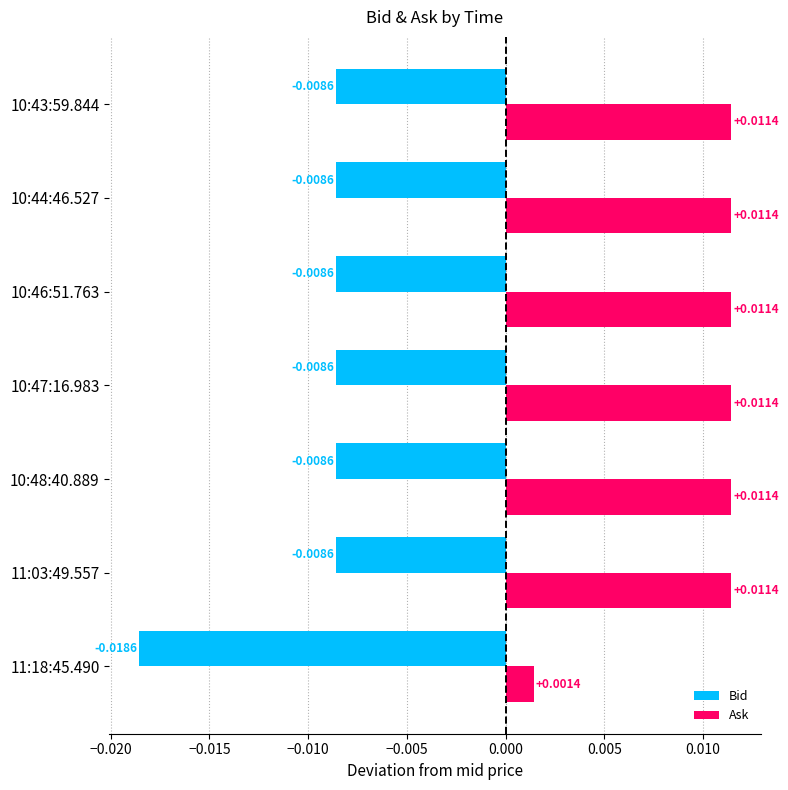

Which series has the largest total across all categories?

Ask